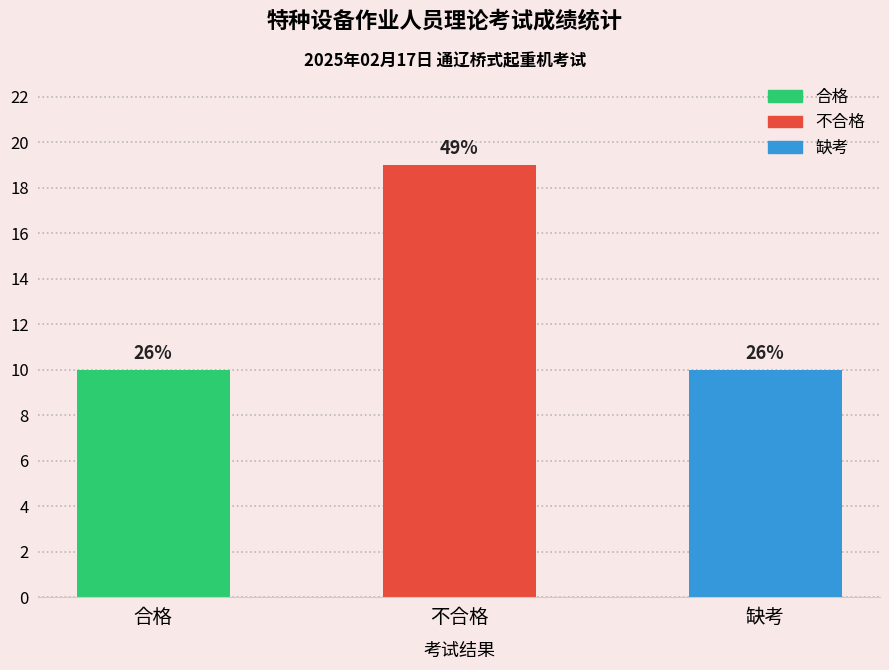

How many values are between 10 and 19?

3